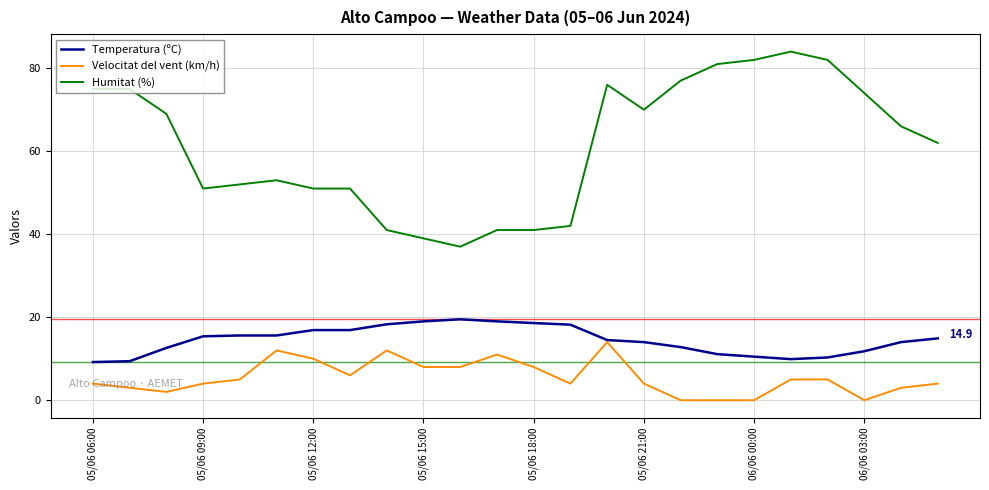

True or false: Temperatura (ºC) and Humitat (%) cross at least once.

False